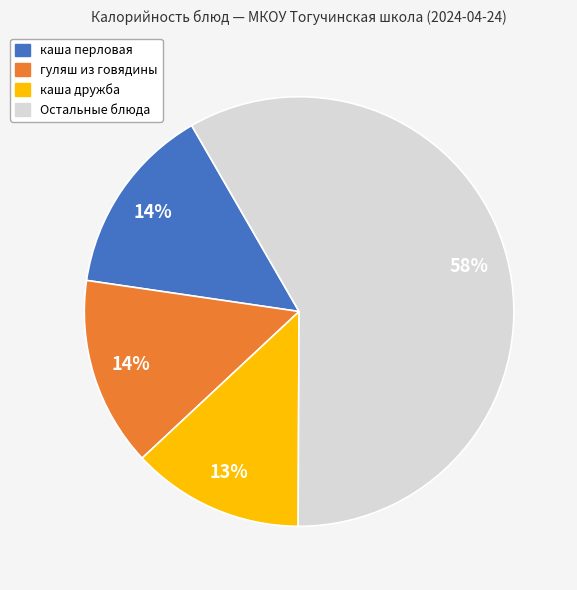

Is there any slice that represents more than half of the pie?

Yes